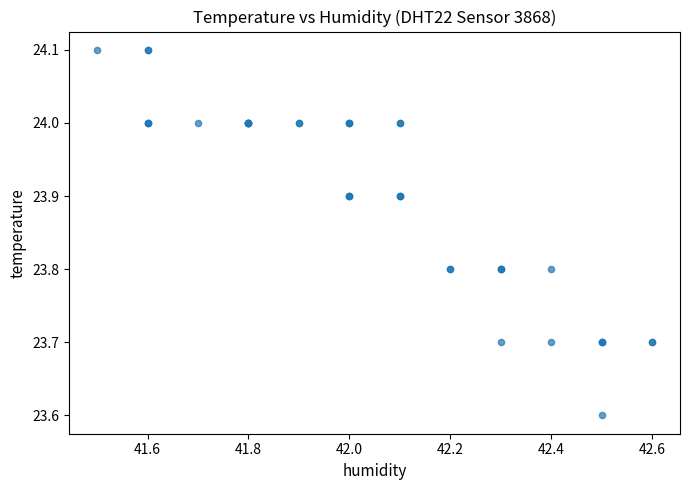

What Y value in the scatter plot is closest to 23?

23.6